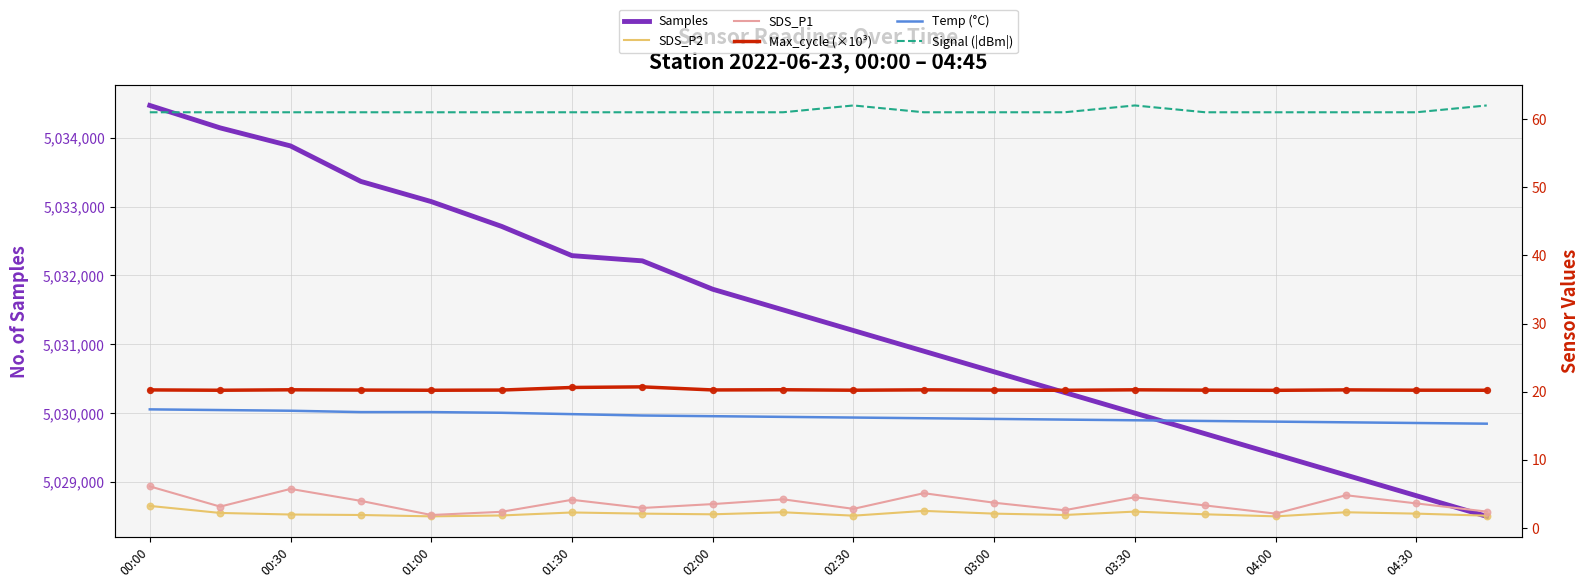

What is the highest value of the Samples series?

5034470